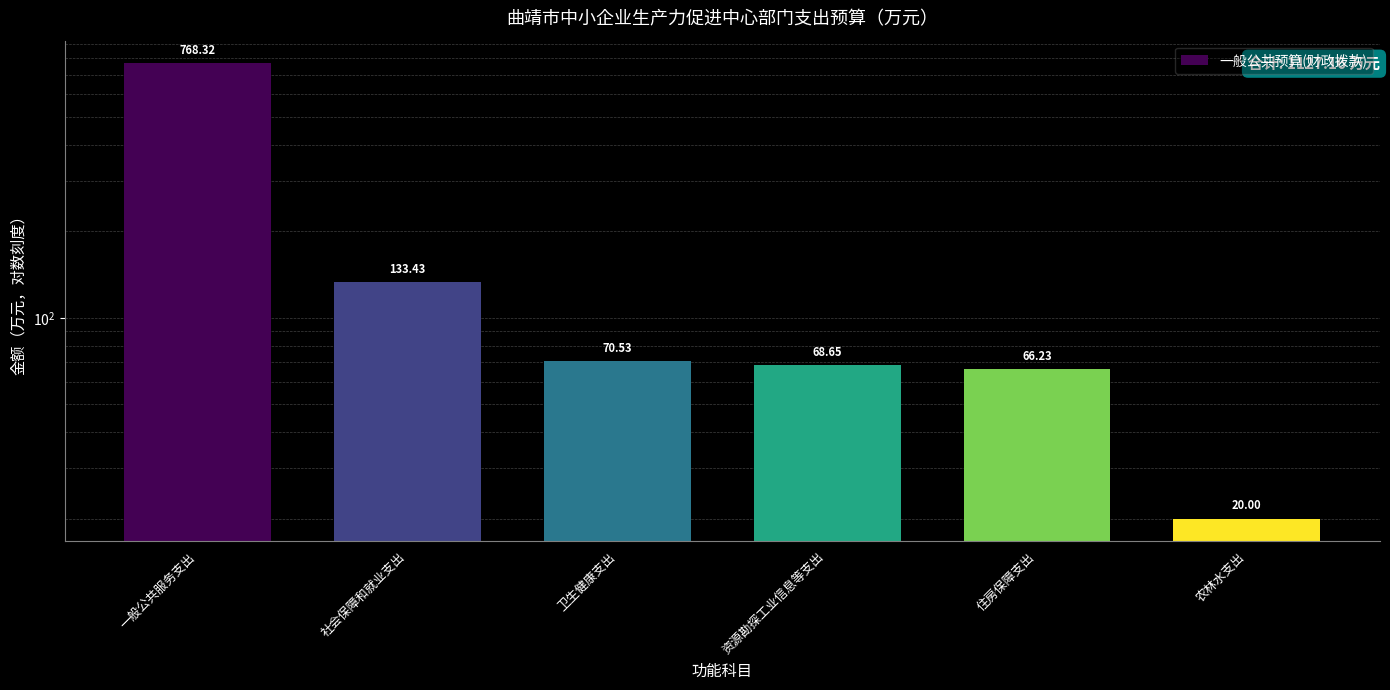

What position from the left is 社会保障和就业支出?

2